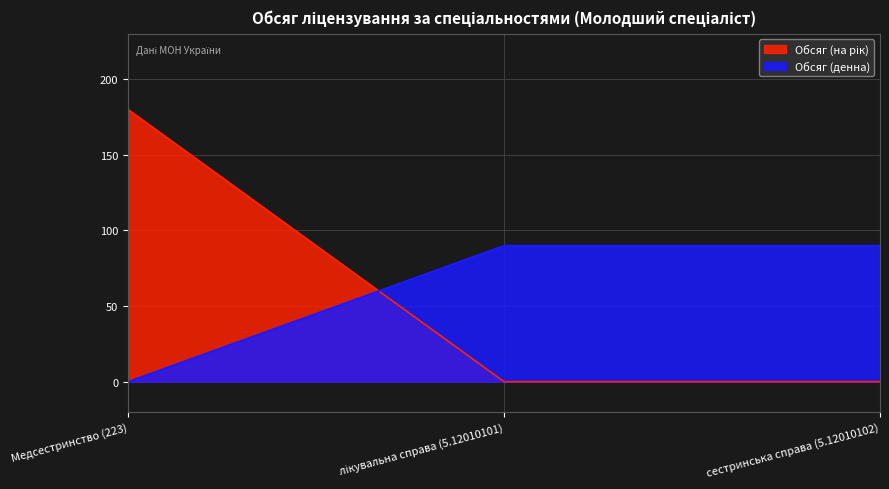

What is the label of the 3rd point from the right?

Медсестринство (223)